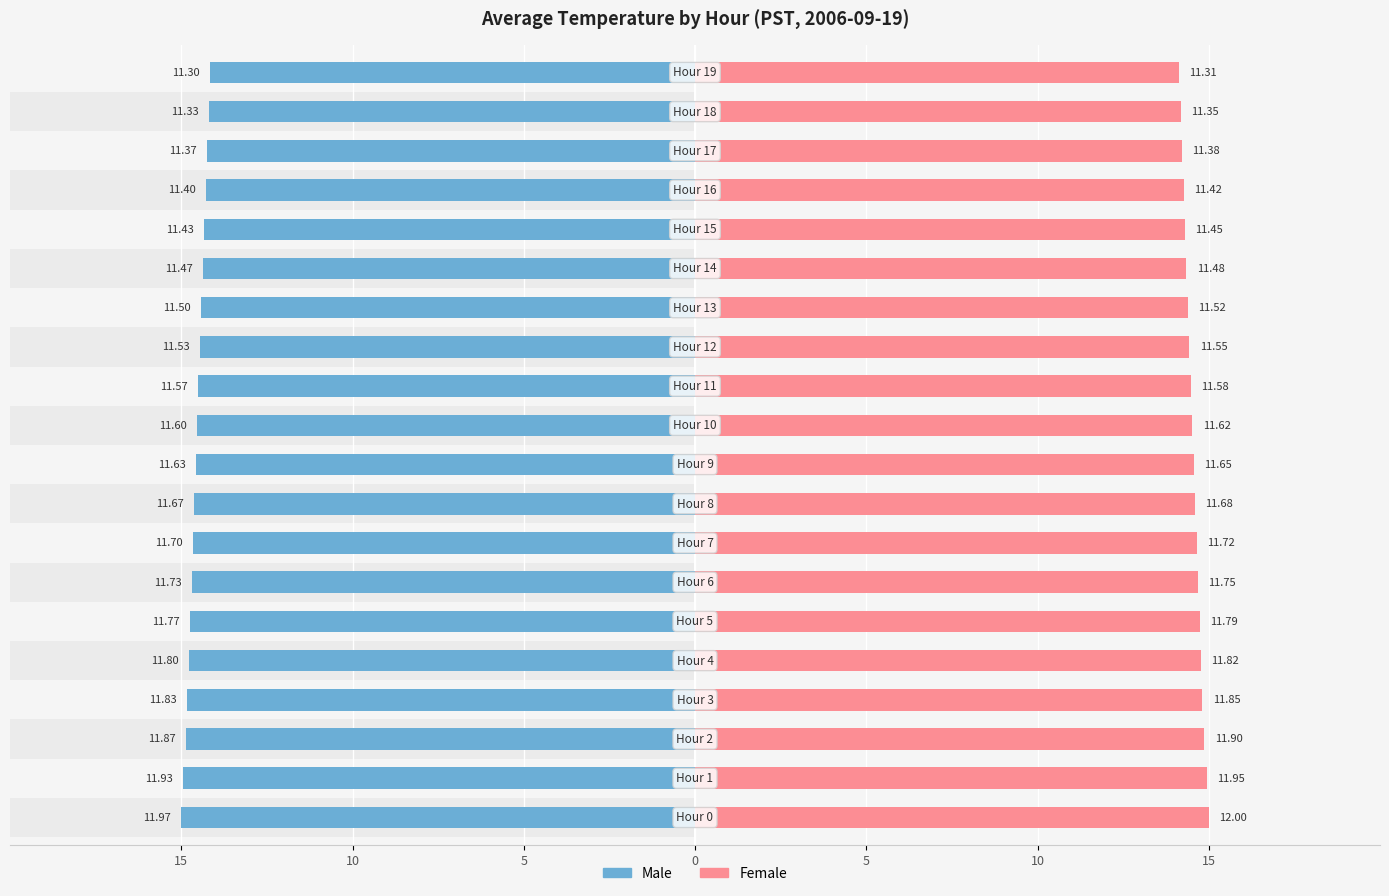

What are all the series names shown in the legend?

Male, Female